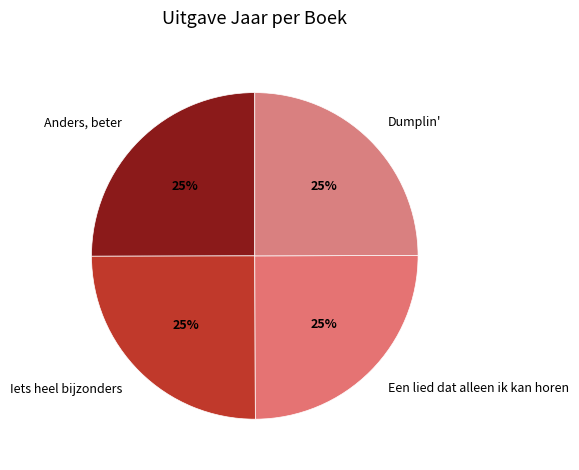

Approximately how many times larger is the value at Iets heel bijzonders compared to Anders, beter?

1.0